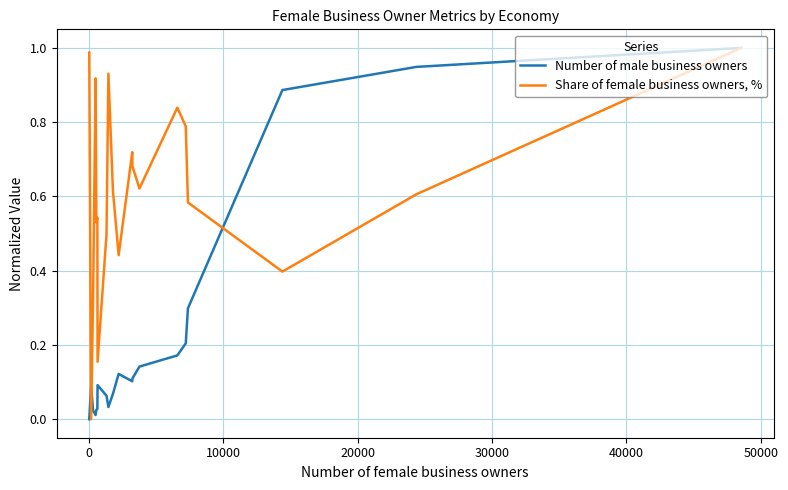

List the series in order of their overall mean, highest first.

Share of female business owners, %, Number of male business owners